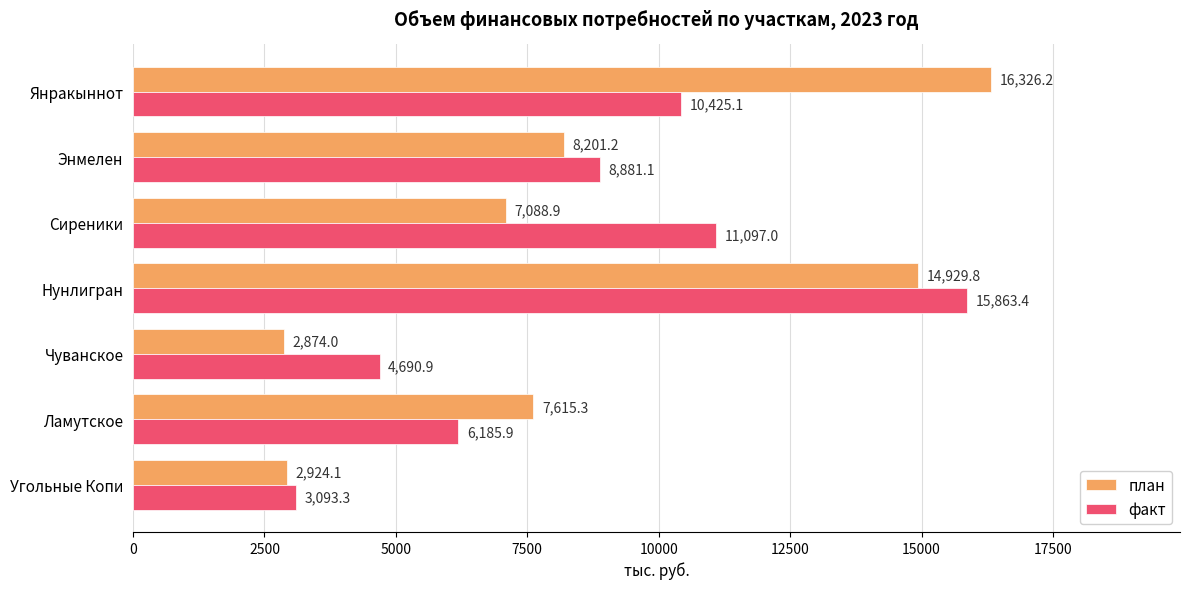

What are all the series names shown in the legend?

план, факт